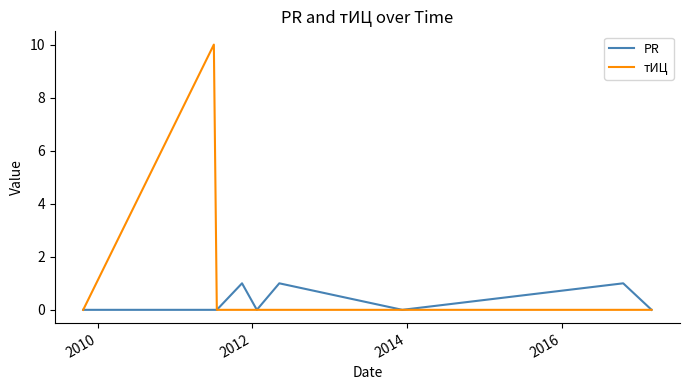

How many lines are shown in the chart?

2